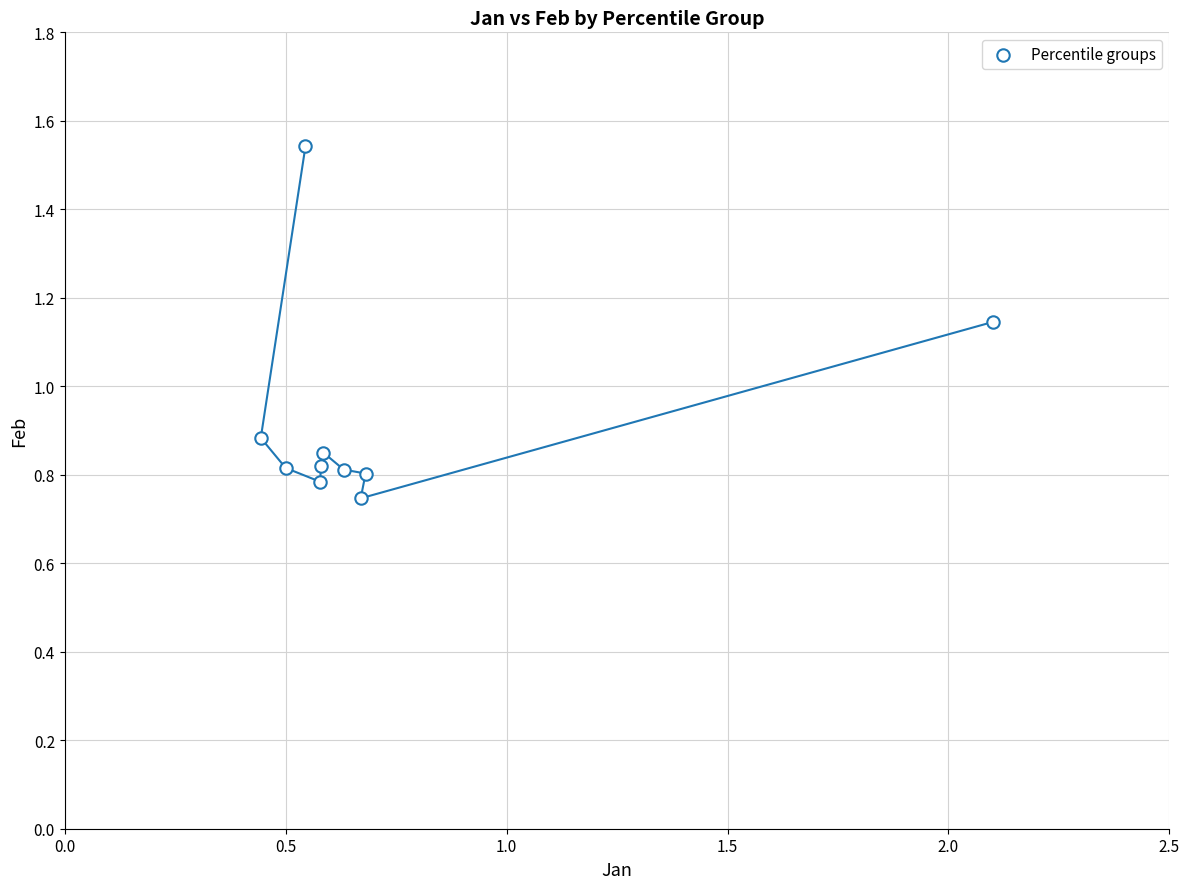

What Y value in the scatter plot is closest to 1?

0.9